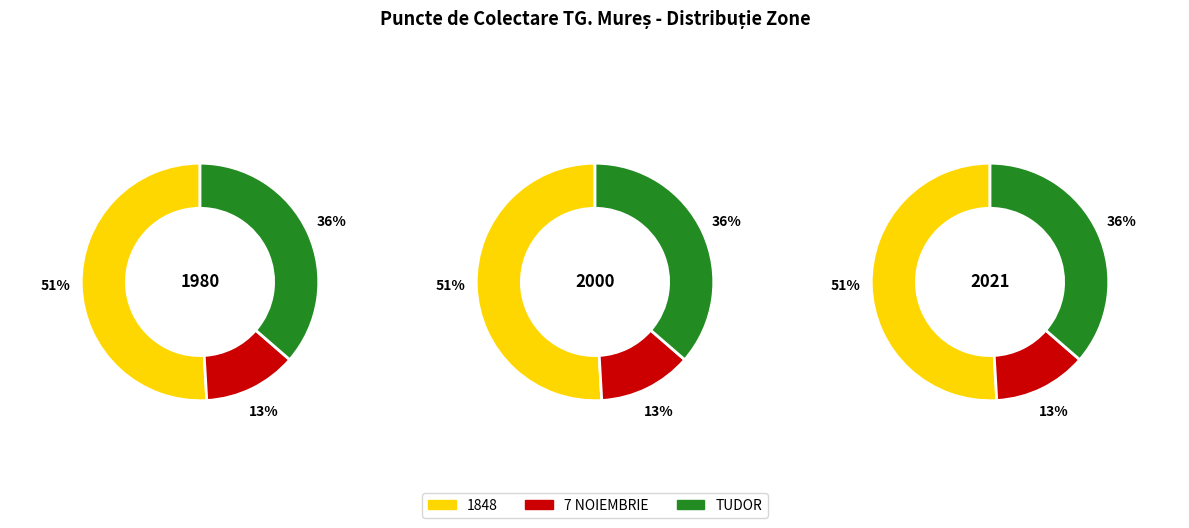

At 1, list the series in order from largest to smallest.

Zone_A, Zone_C, Zone_B